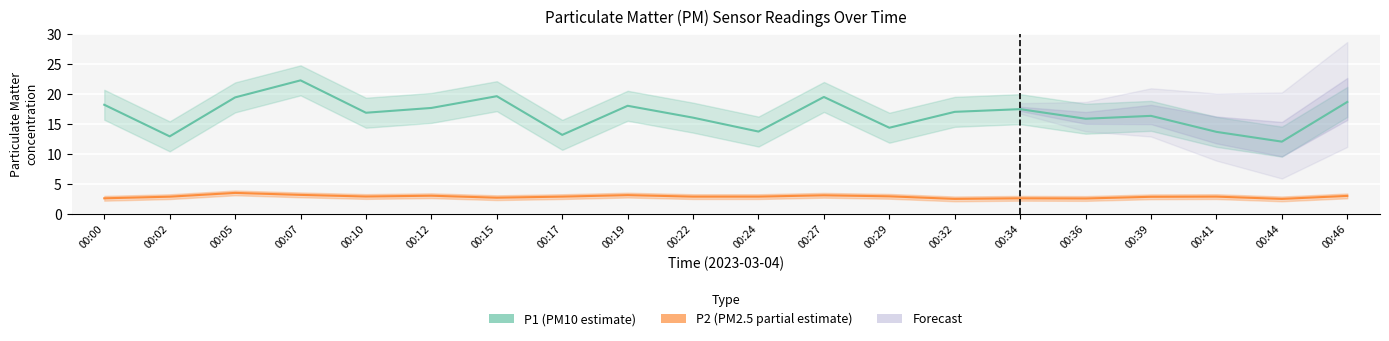

How many lines are shown in the chart?

2